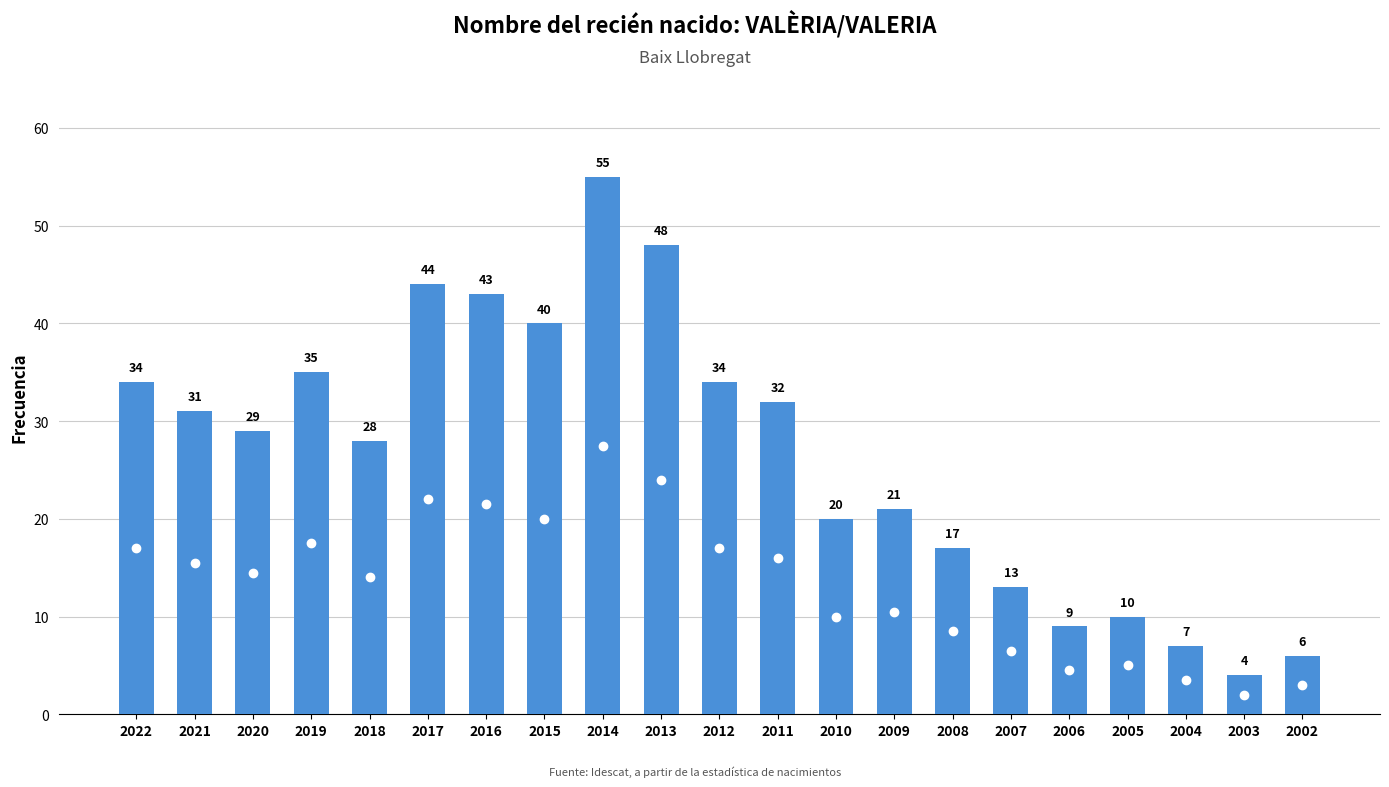

What is the difference between the maximum and minimum values?

51